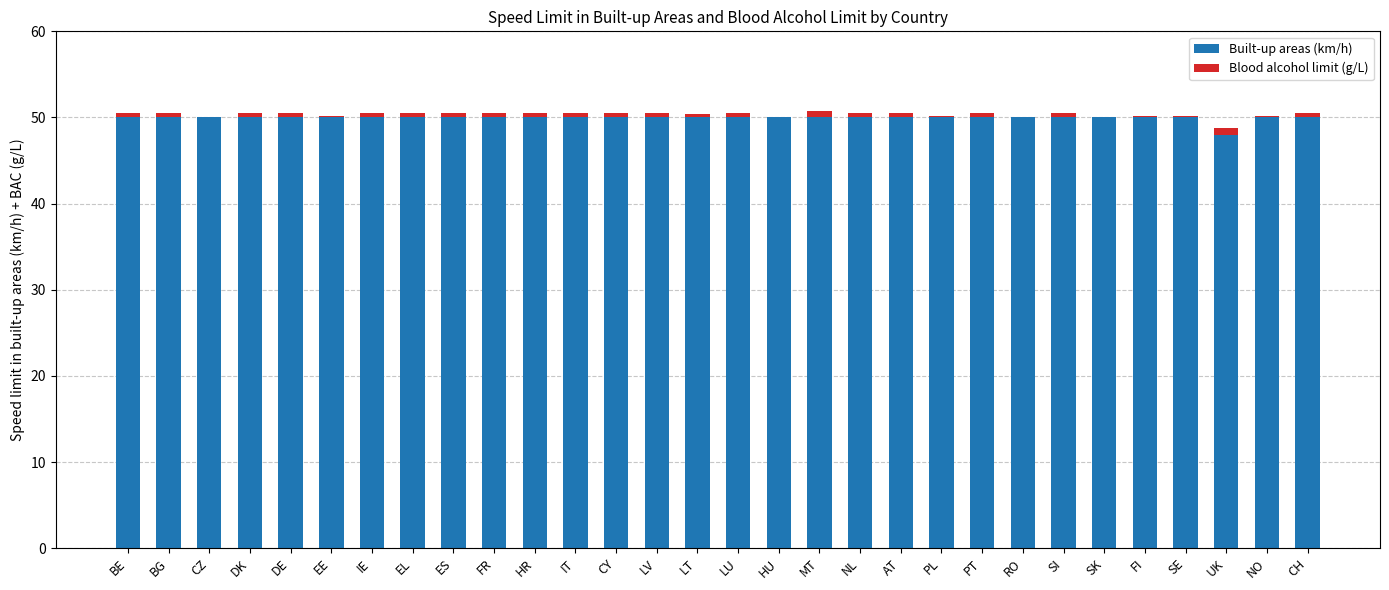

Count the number of categories in the chart.

30